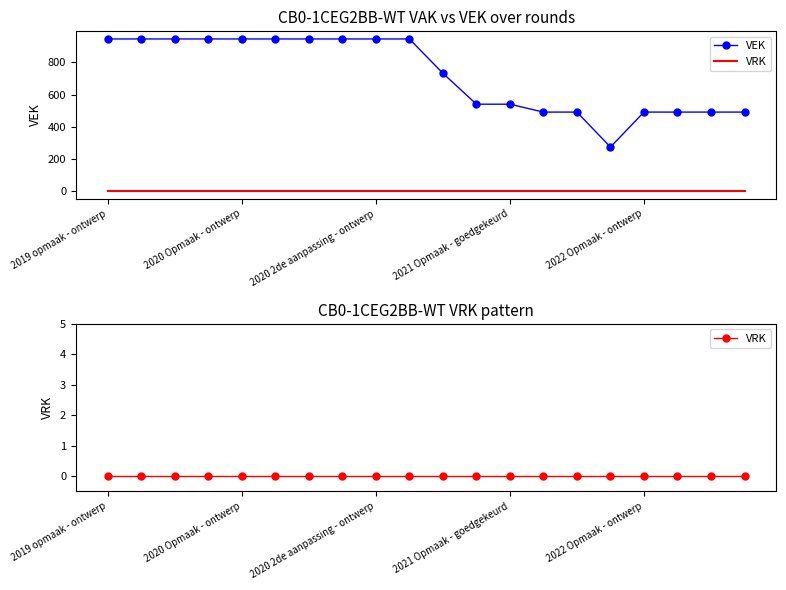

How many values in the VEK series are below 945?

10